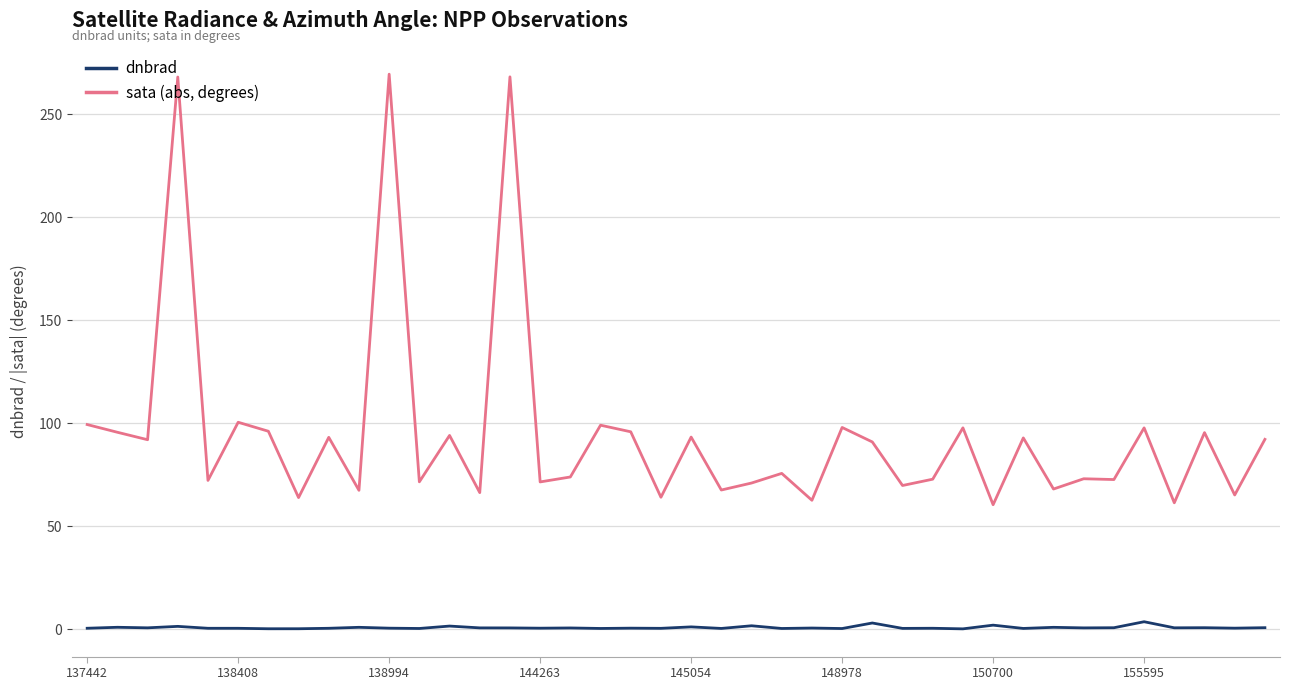

Which series has the largest range (max minus min)?

sata (abs, degrees)